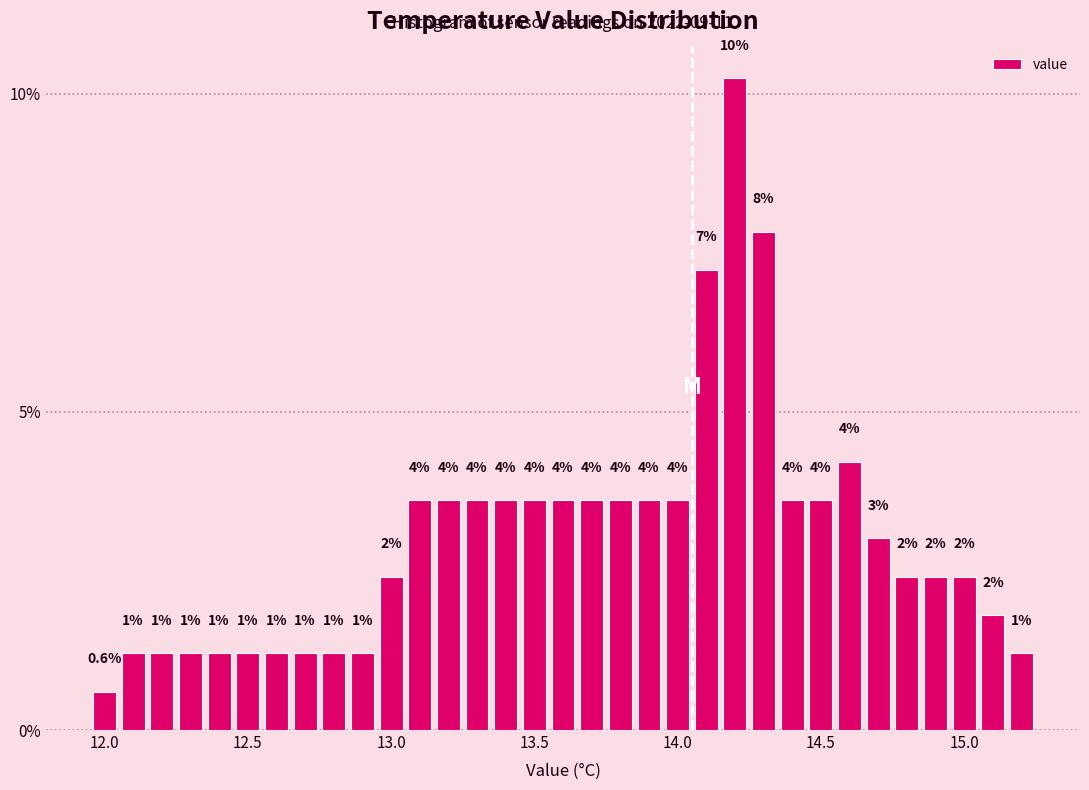

Read against the x-axis, roughly where is the centre of the tallest bar?

14.20